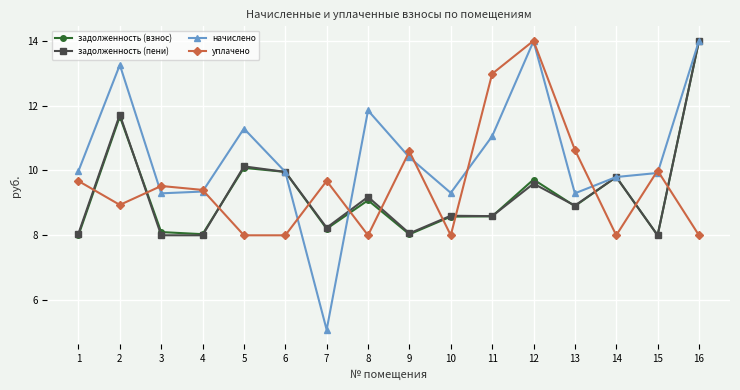

Is the value of задолженность (взнос) at 16 greater than the value of уплачено at 9?

Yes